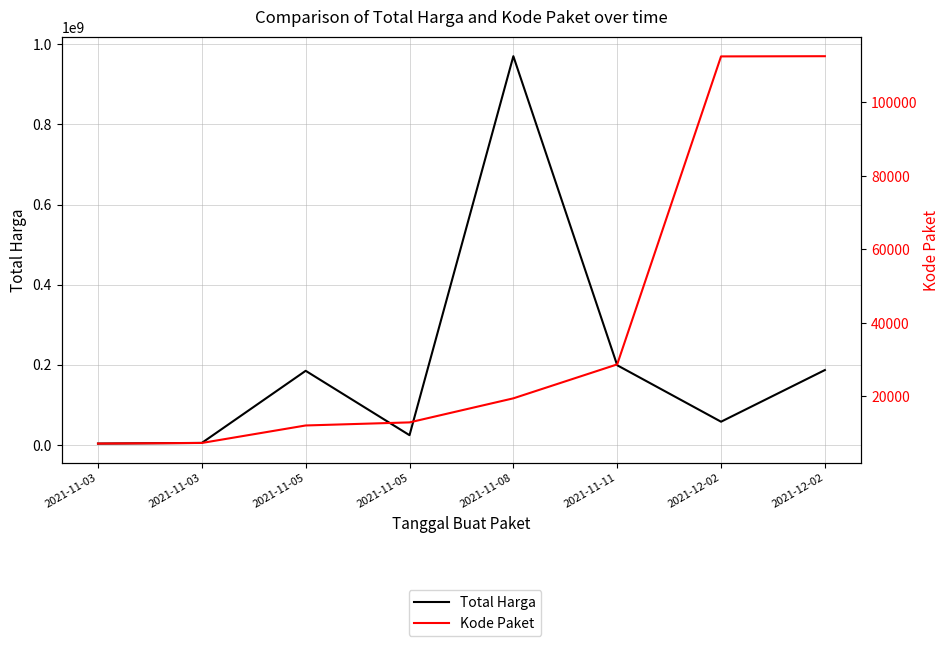

Which has a higher value, 2021-12-02 or 2021-11-05?

2021-12-02